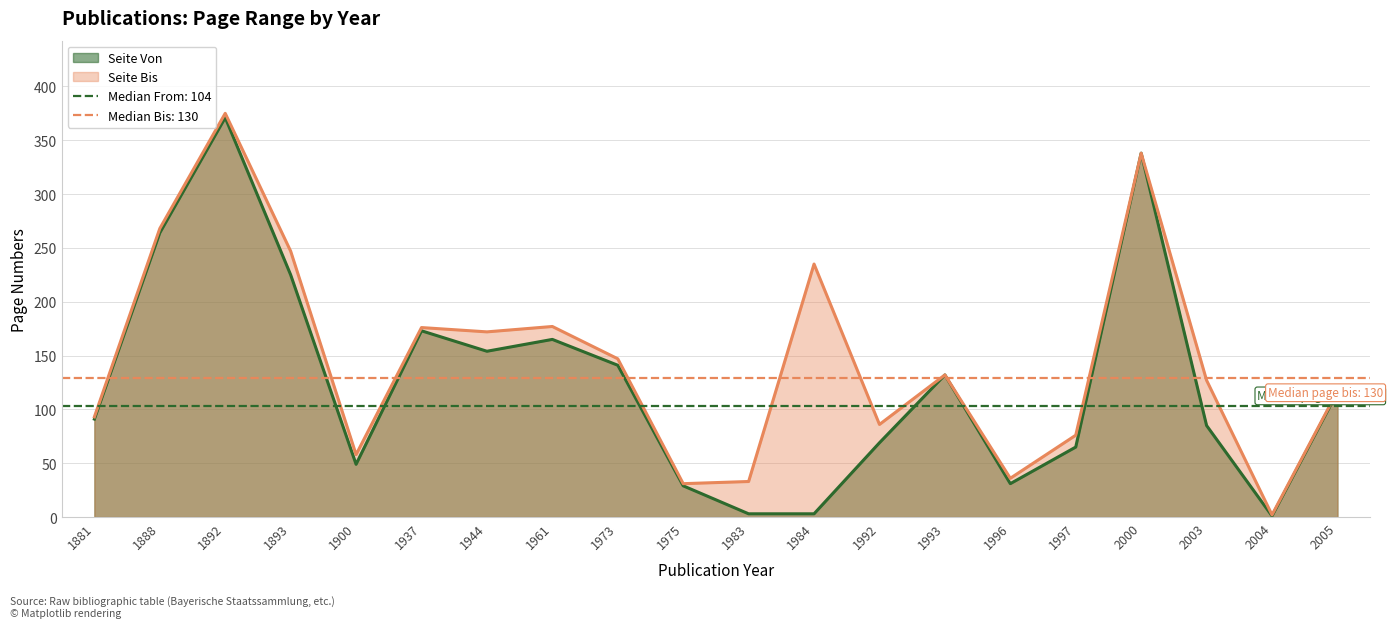

How many values in the Seite Bis series exceed 132?

9